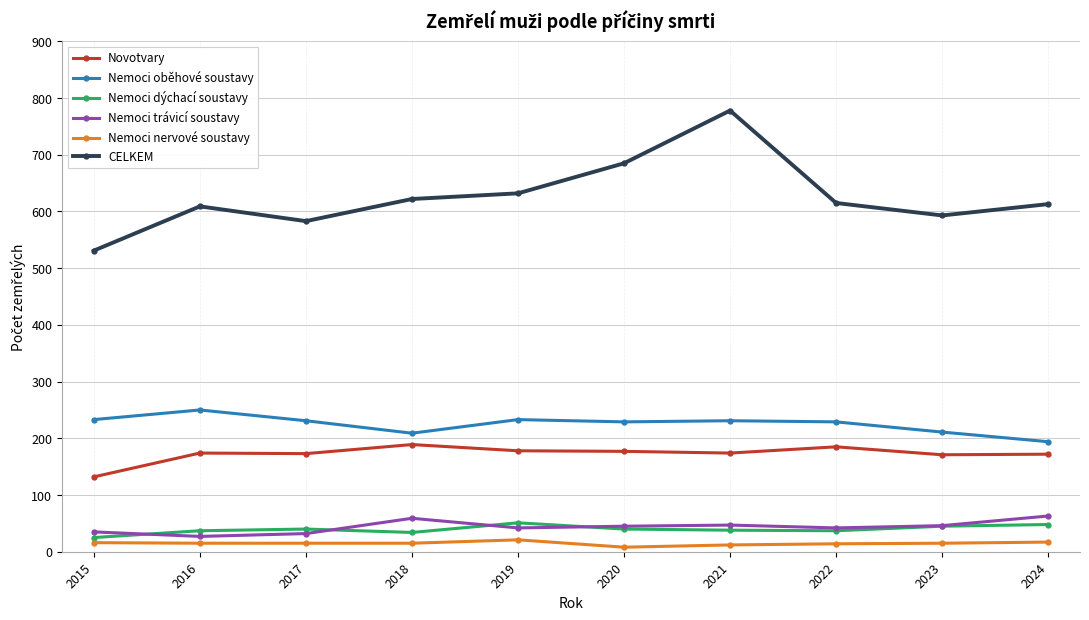

Does the chart have visible grid lines?

Yes